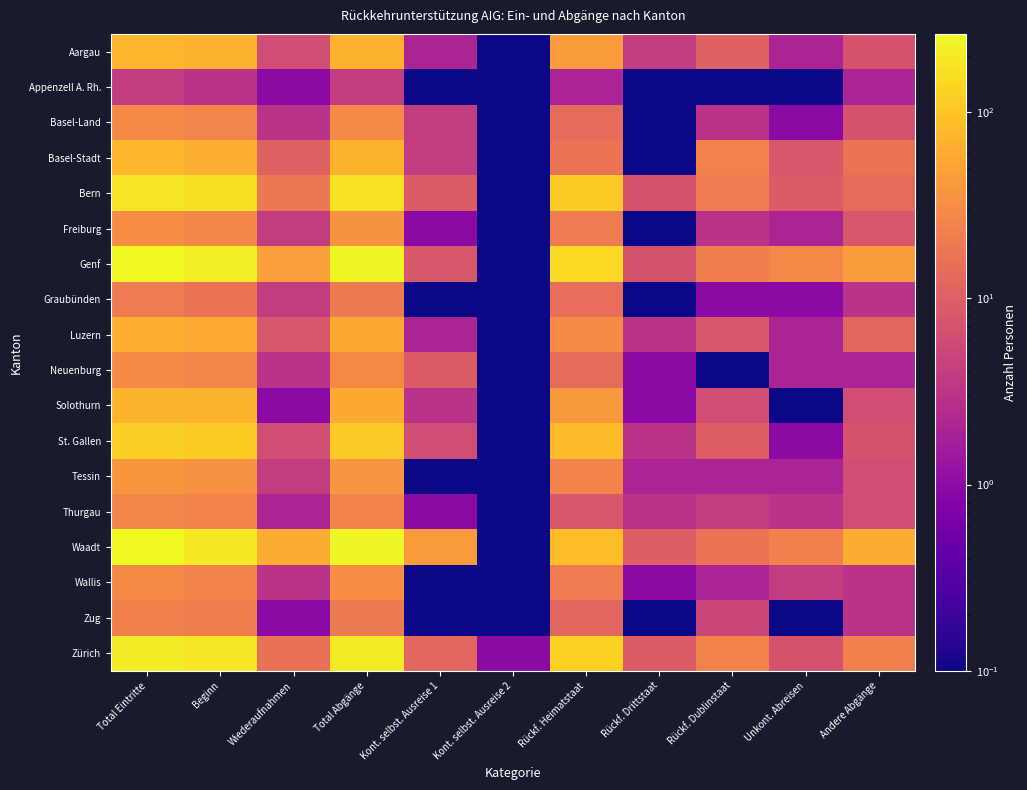

What is the maximum value shown in the chart?

263.0